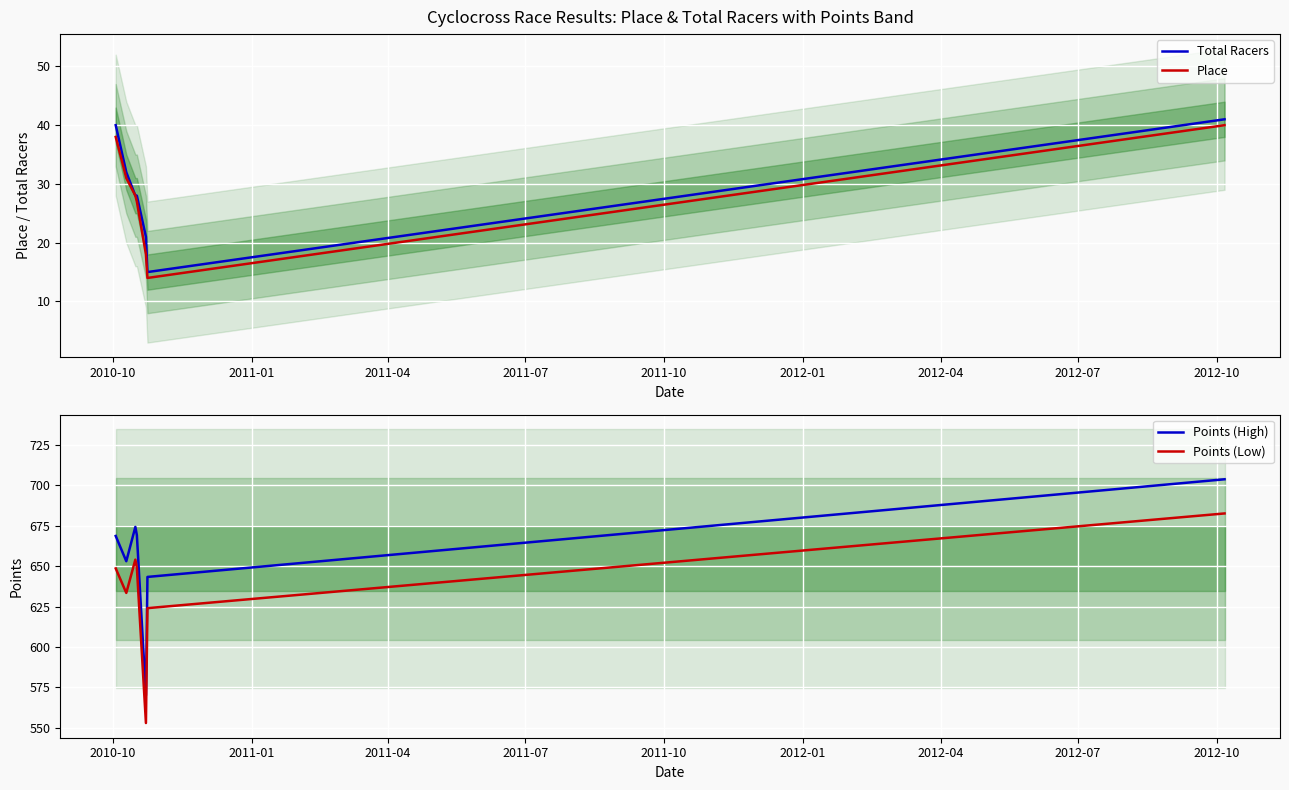

Which series has the largest range (max minus min)?

Points (High)